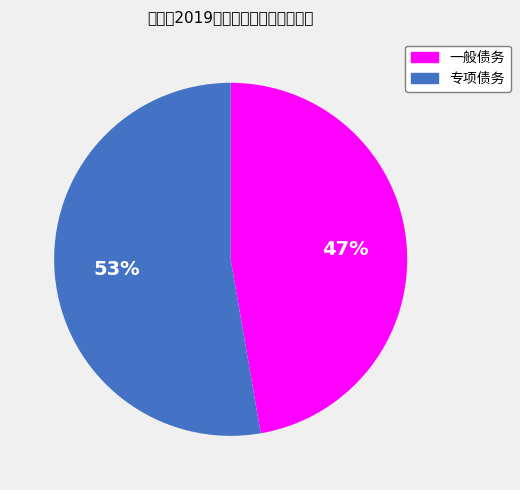

How much of the chart is everything except 专项债务?

47.3%